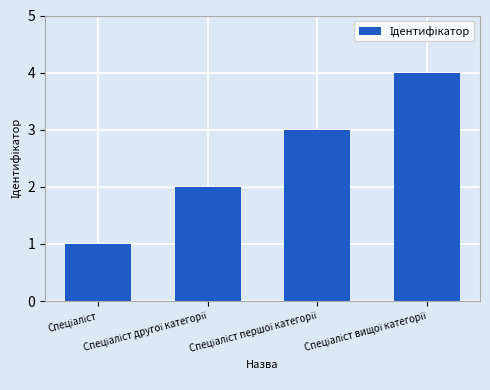

What is the greatest value displayed?

4